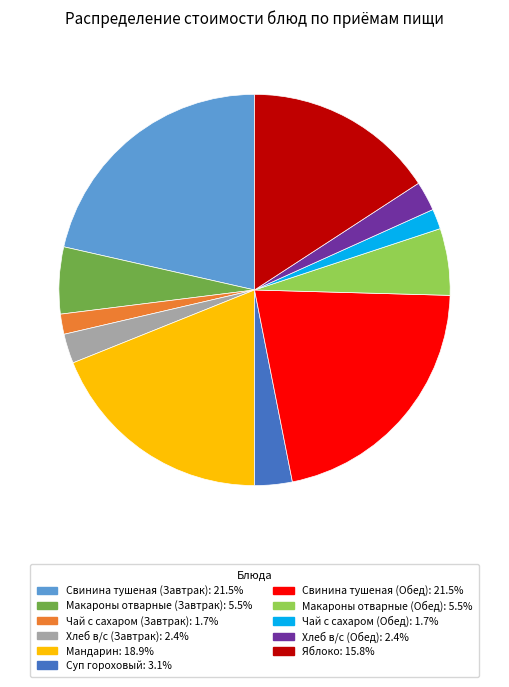

Does Чай с сахаром (Завтрак) represent more than half of the total?

No